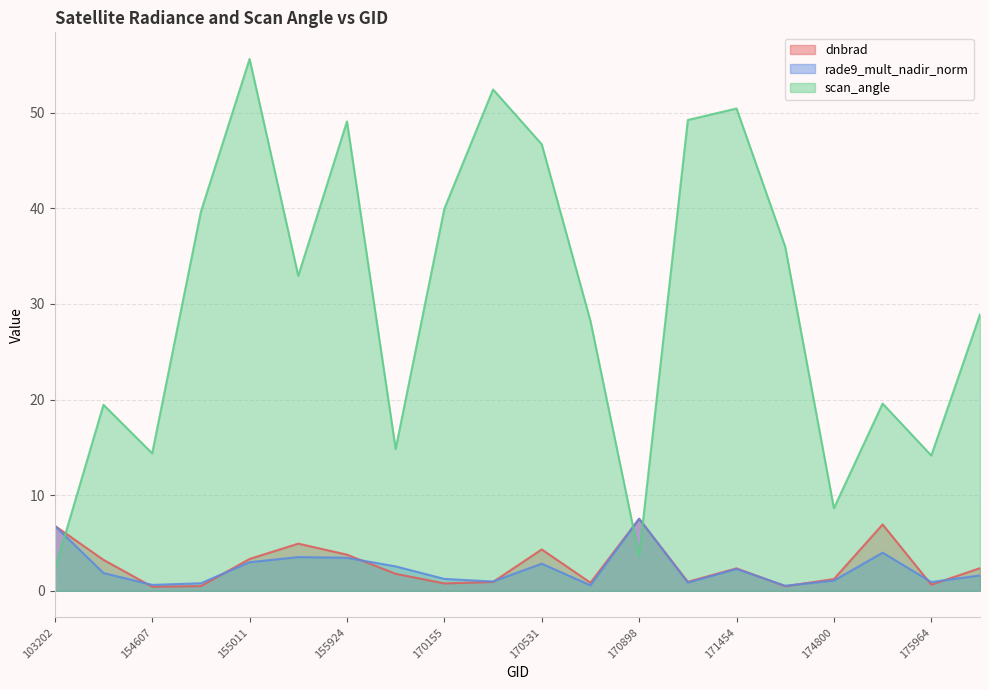

Which series has the widest spread of values?

scan_angle